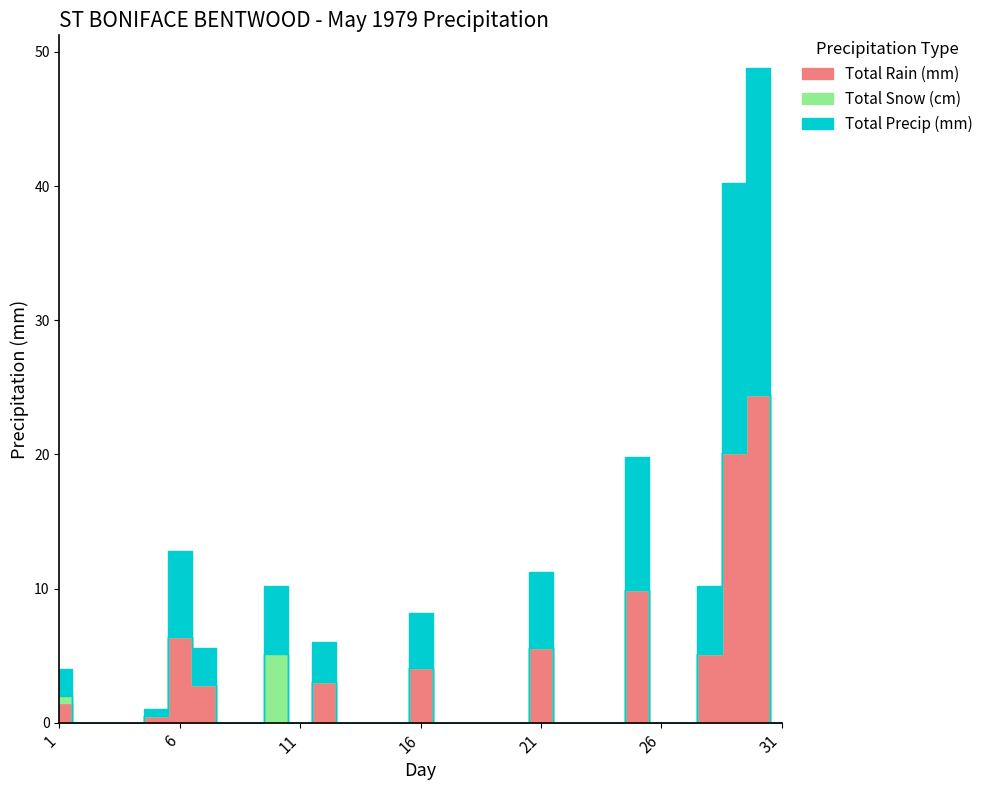

What is the spread (max minus min) of values at 25?

9.9